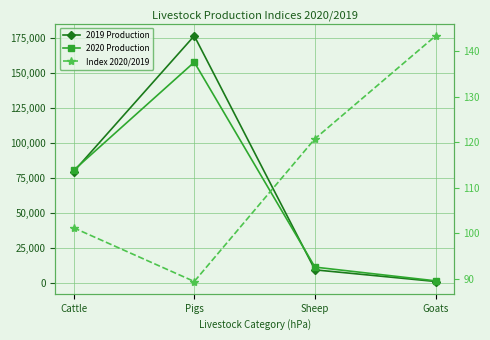

Reading left to right, transcribe all the data shown in this chart.

2019 Production: 79387.0	176193.0	9382.0	1077.0
2020 Production: 80305.0	157430.0	11328.0	1544.0
Index 2020/2019: 101.2	89.3	120.7	143.4